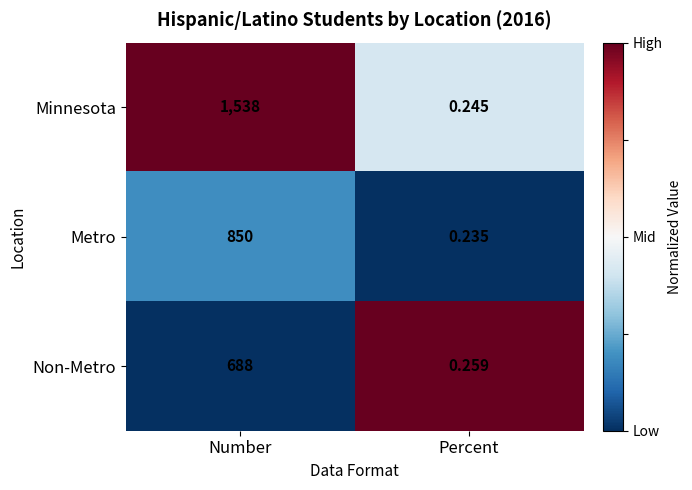

Which series has the largest total across all categories?

Minnesota